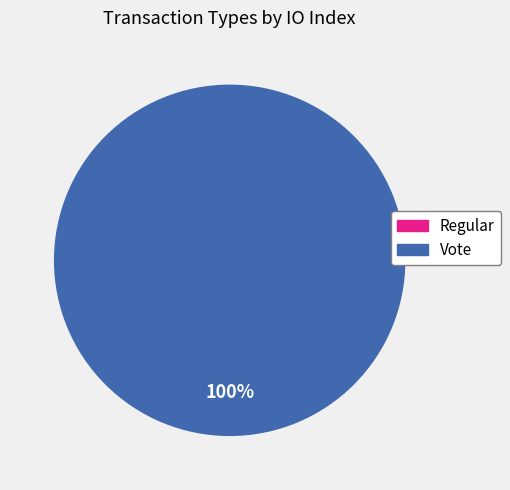

The Regular slice represents 12% of the pie. True or false?

False